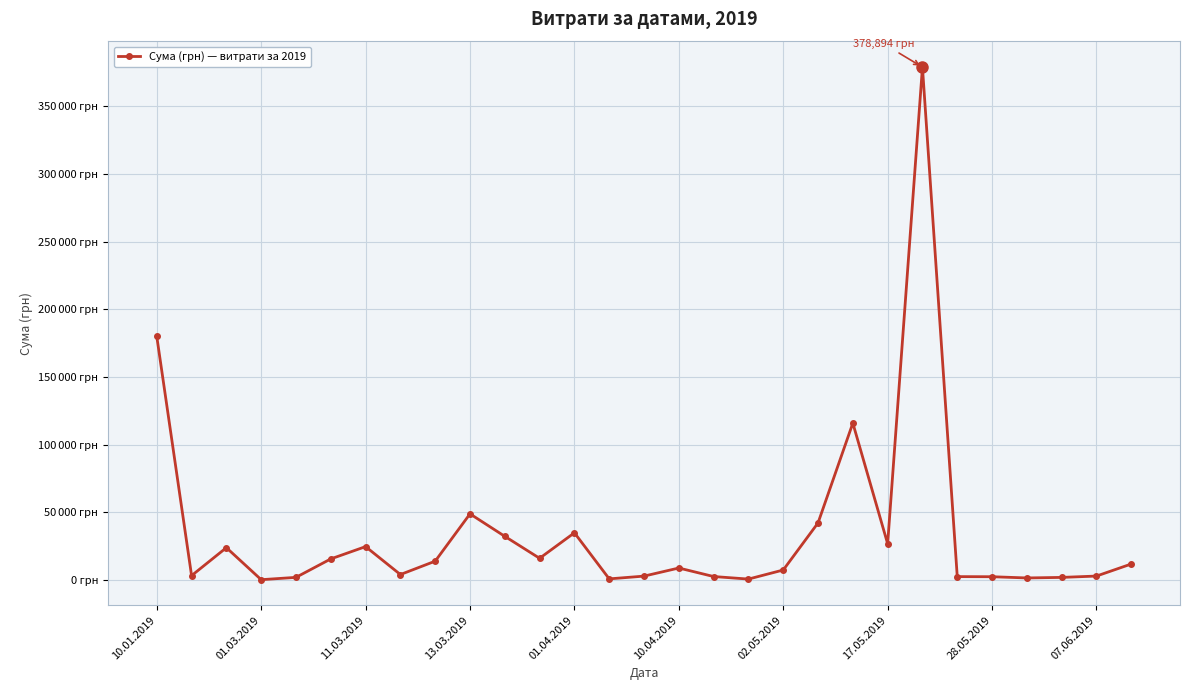

How many interior local valleys (lower than both neighbors) does the data have?

8